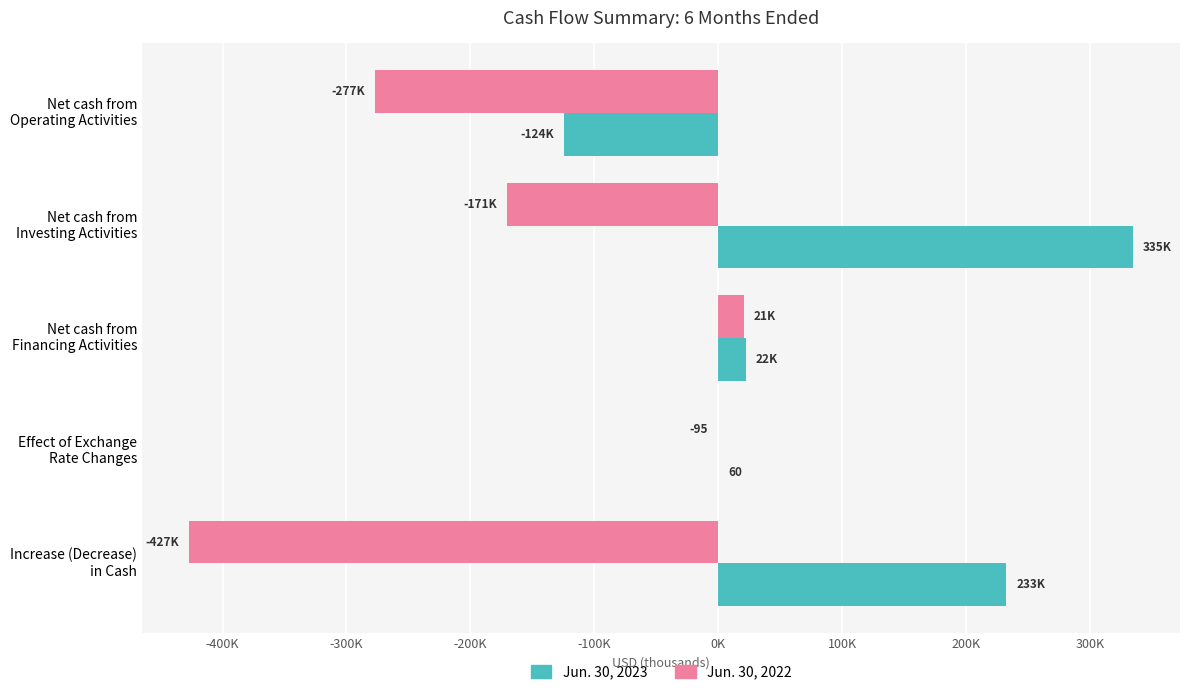

What are all the series names shown in the legend?

Jun. 30, 2023, Jun. 30, 2022